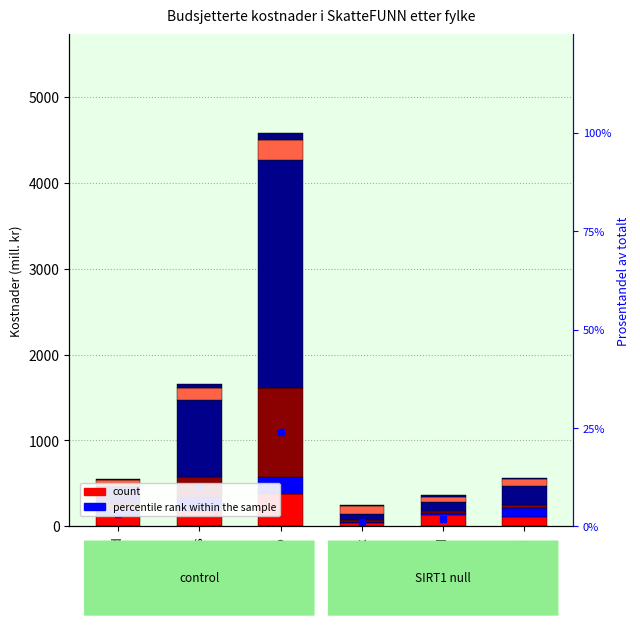

What is the minimum value for Jordbruk/mat?

59.5